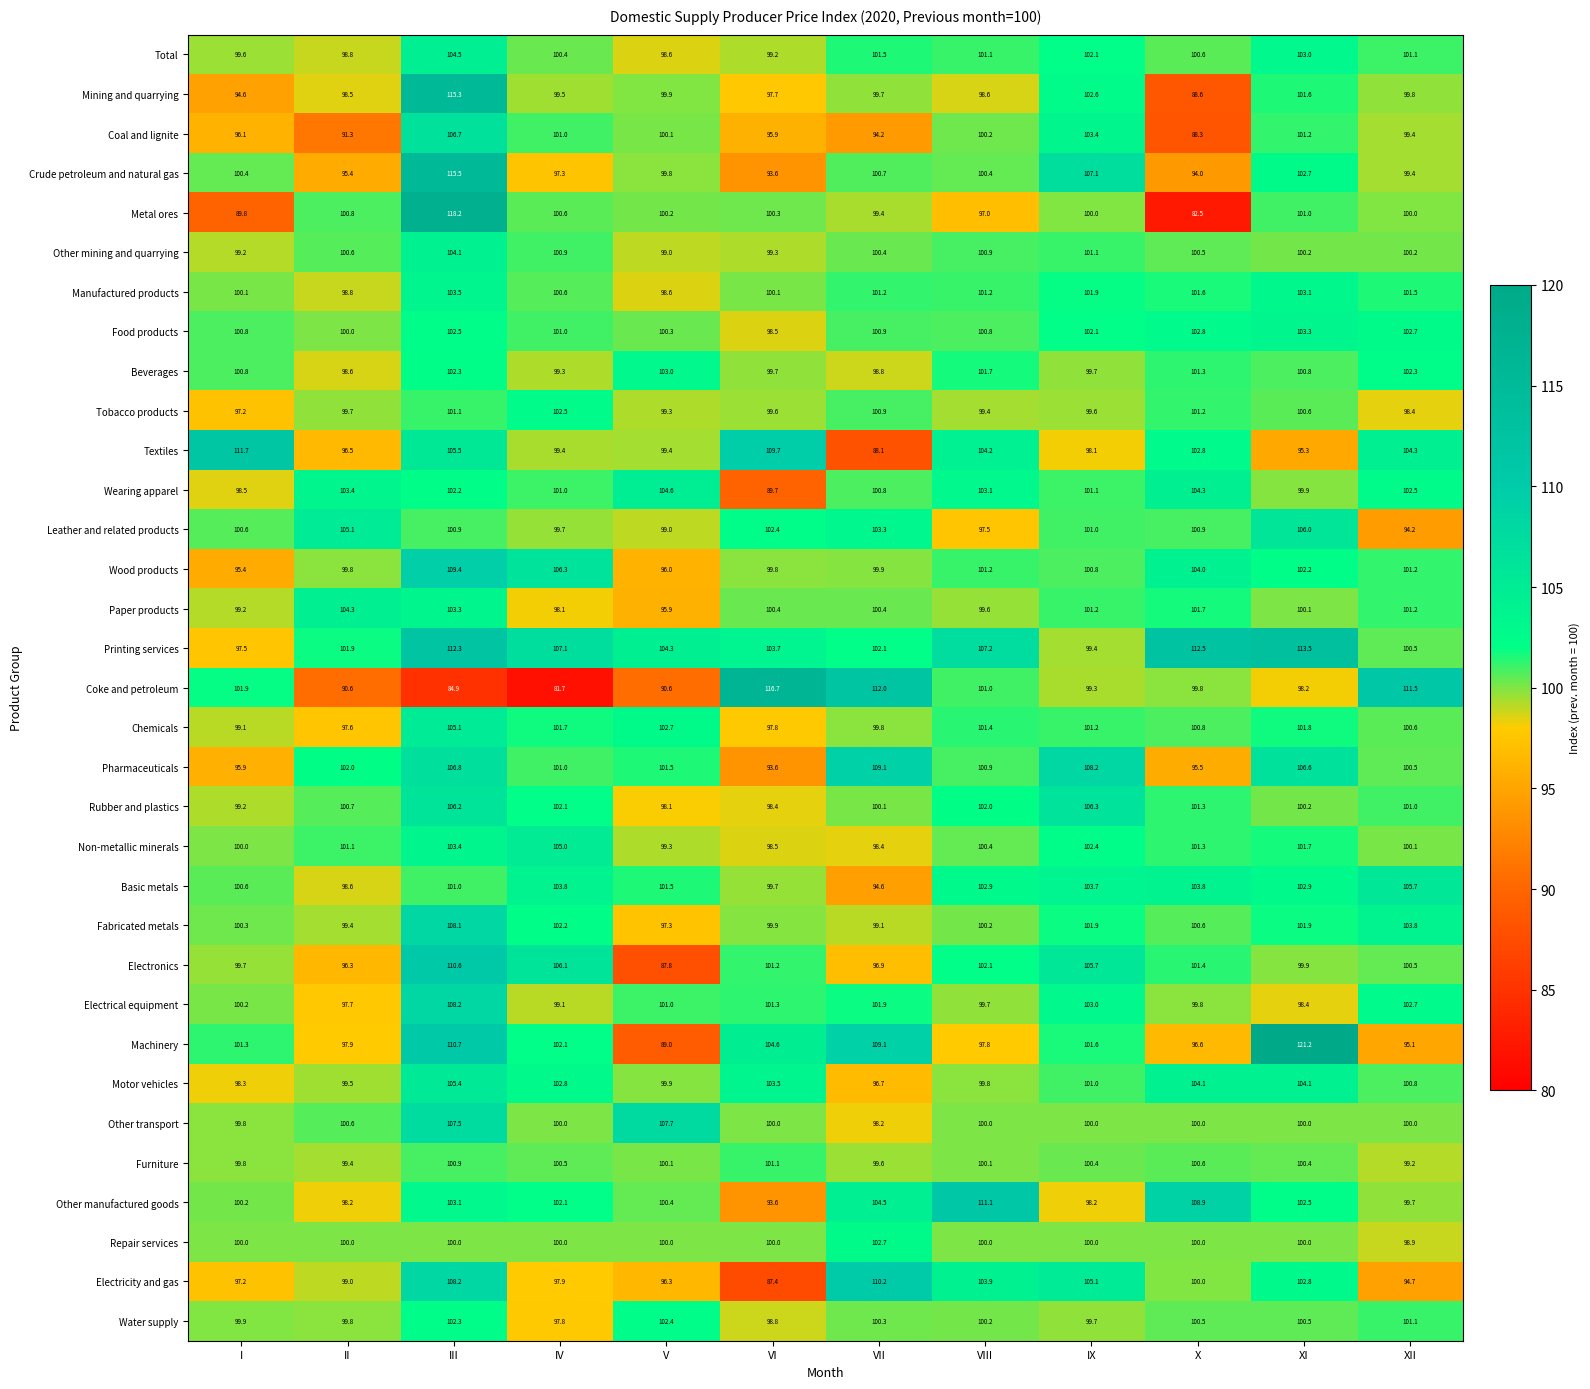

List the labels in order of Chemicals value, largest first.

III, V, XI, IV, VIII, IX, X, XII, VII, I, VI, II